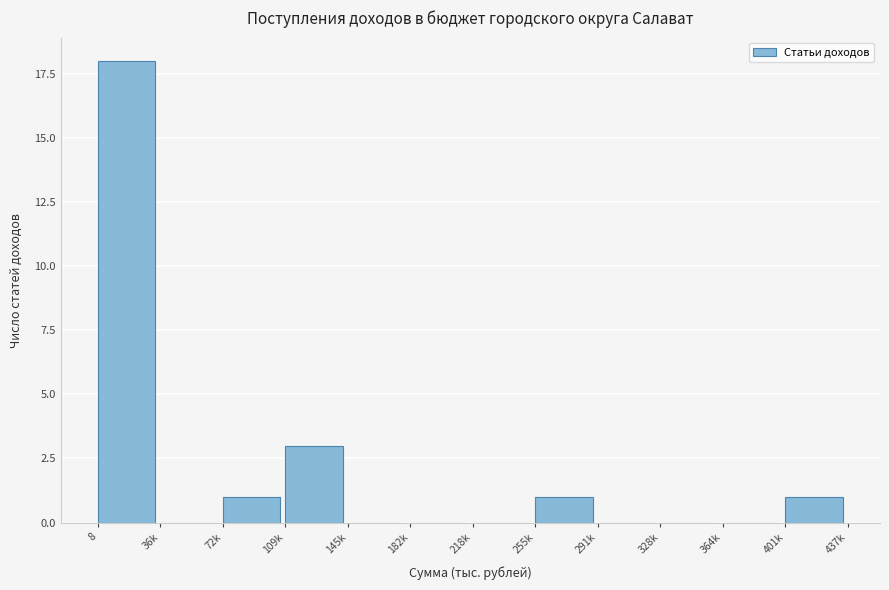

Reading right to left, what are all the values shown in this chart?

401k=1	364k=0	328k=0	291k=0	255k=1	218k=0	182k=0	145k=0	109k=3	72k=1	36k=0	8=18